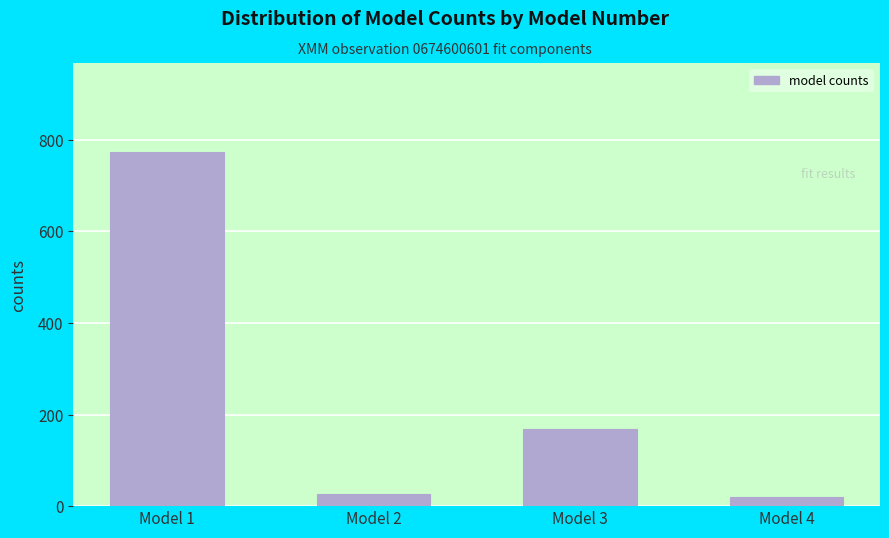

Reading left to right, transcribe all the data shown in this chart.

Model 1=774.0	Model 2=25.6	Model 3=169.2	Model 4=20.5